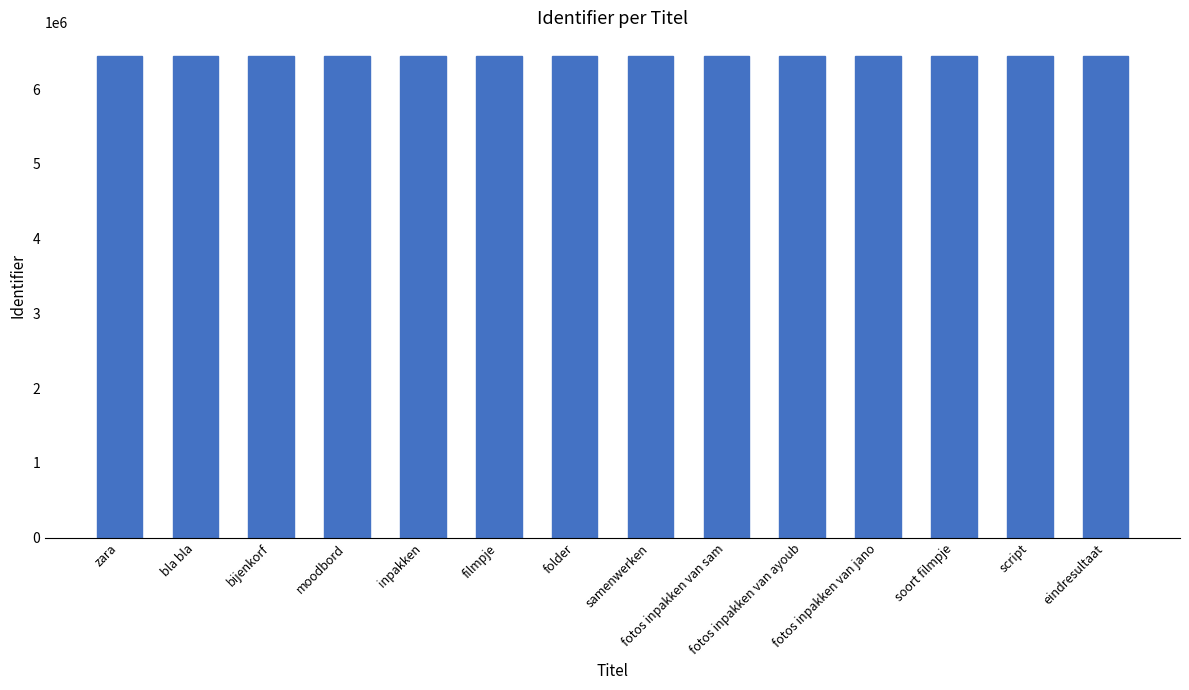

What is the sum of the values at soort filmpje and fotos inpakken van ayoub?

12872312